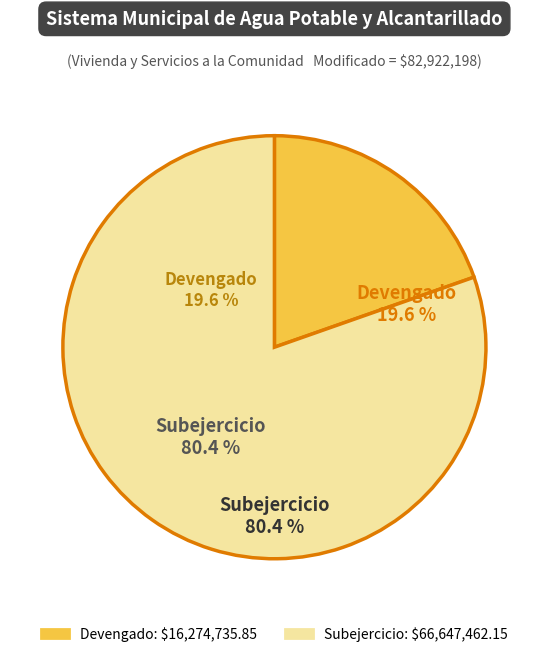

Is there any slice that represents more than half of the pie?

Yes